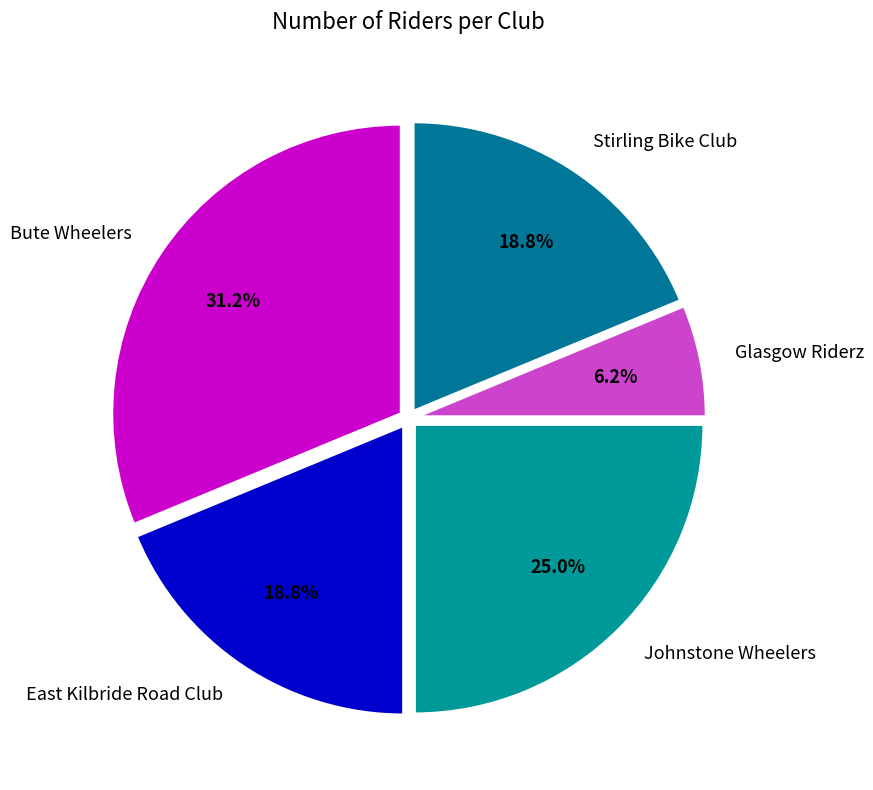

Which slice is the largest?

Bute Wheelers